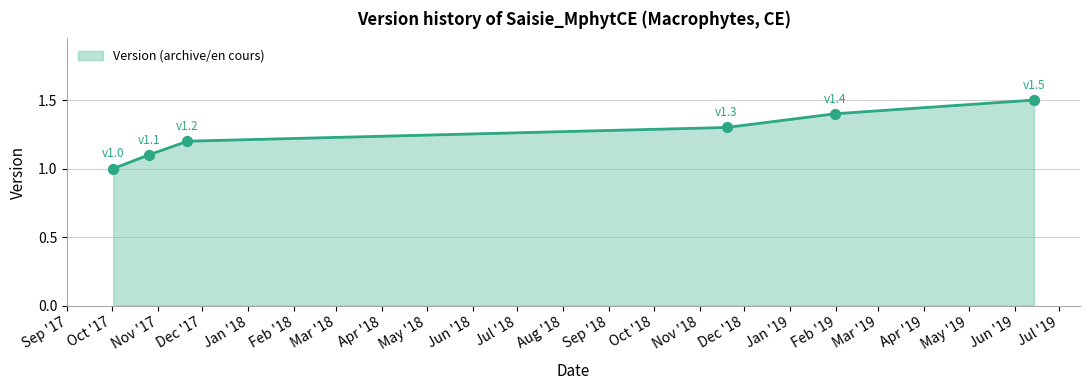

What is the difference between the maximum and second lowest values?

0.4